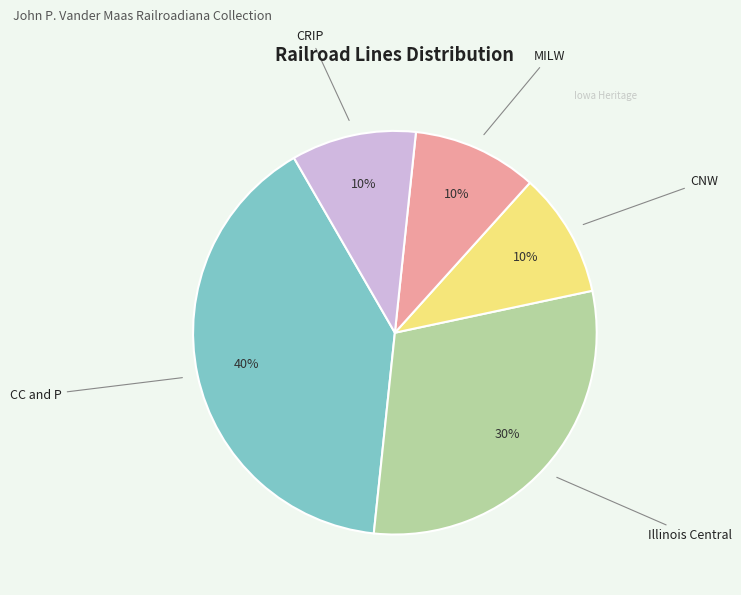

Does any single category account for the majority?

No